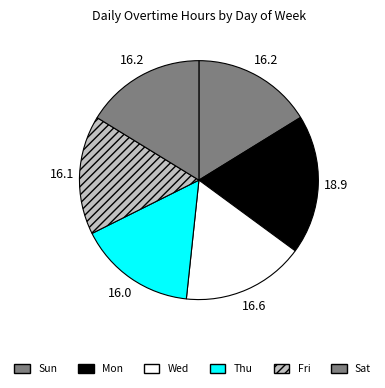

How many segments does this pie chart have?

6